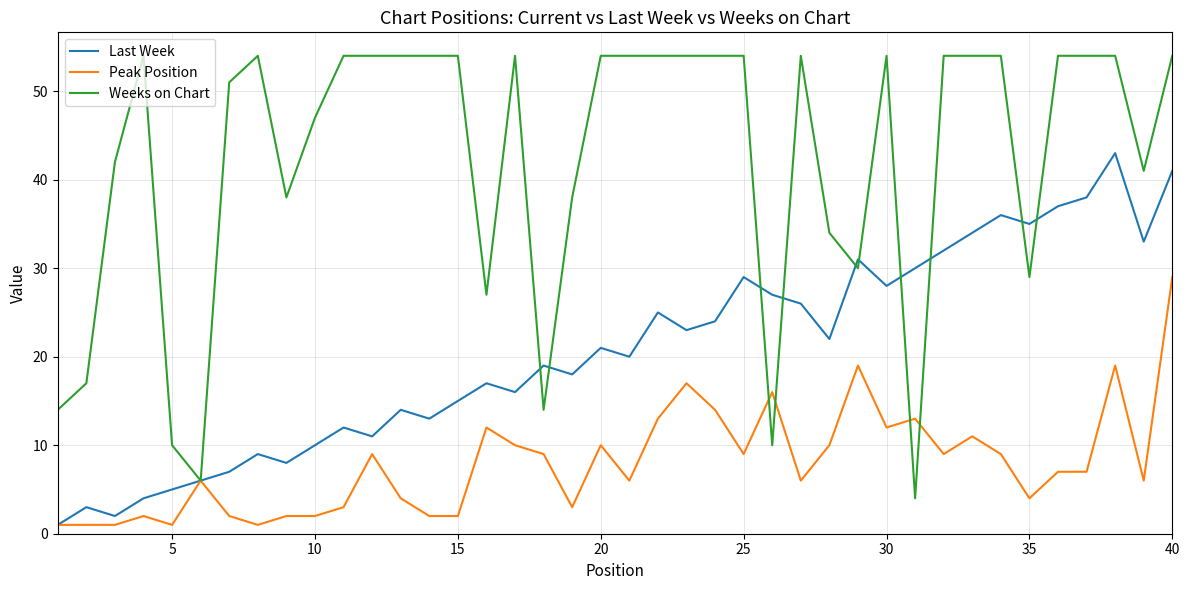

Which series has the widest spread of values?

Weeks on Chart